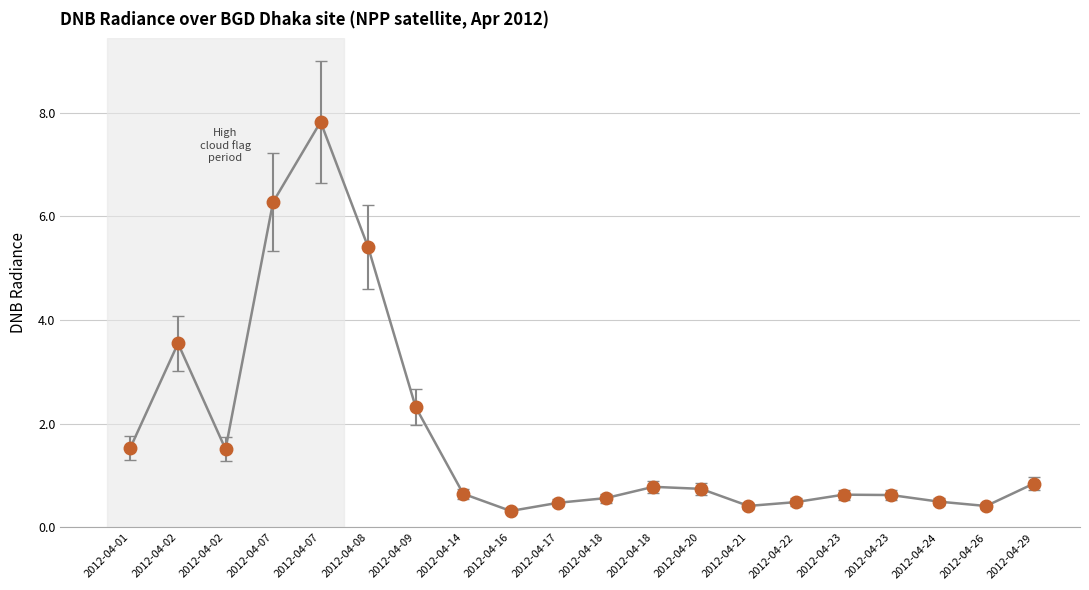

What is the smallest value displayed?

0.3